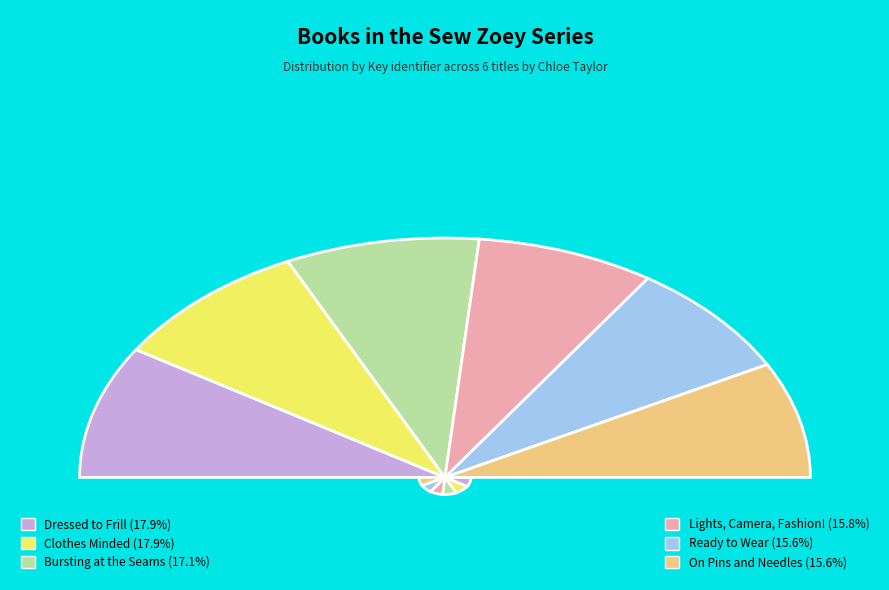

How many slices are in this pie chart?

6